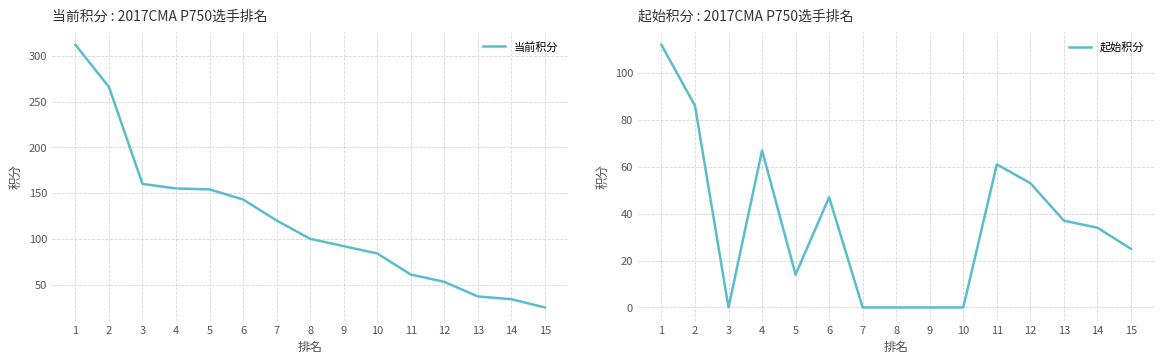

Which series changed the most between 1 and 7?

当前积分